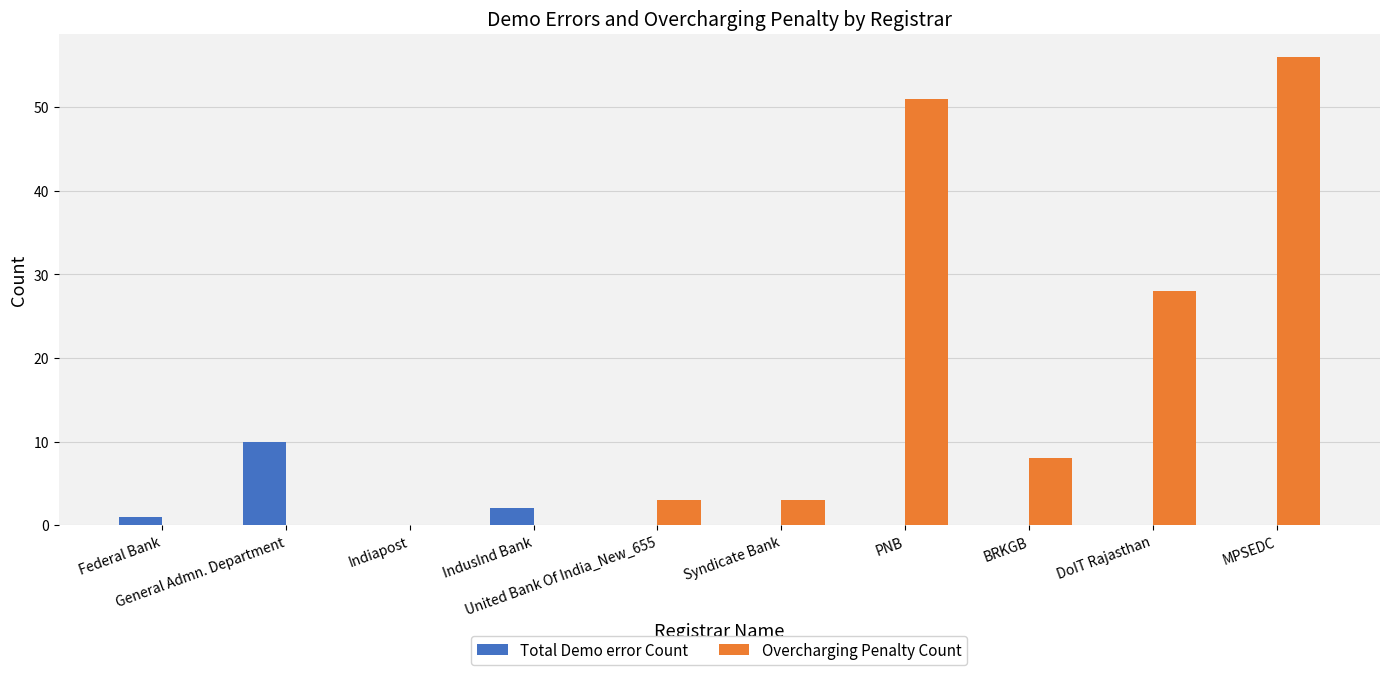

Count the number of categories in the chart.

10